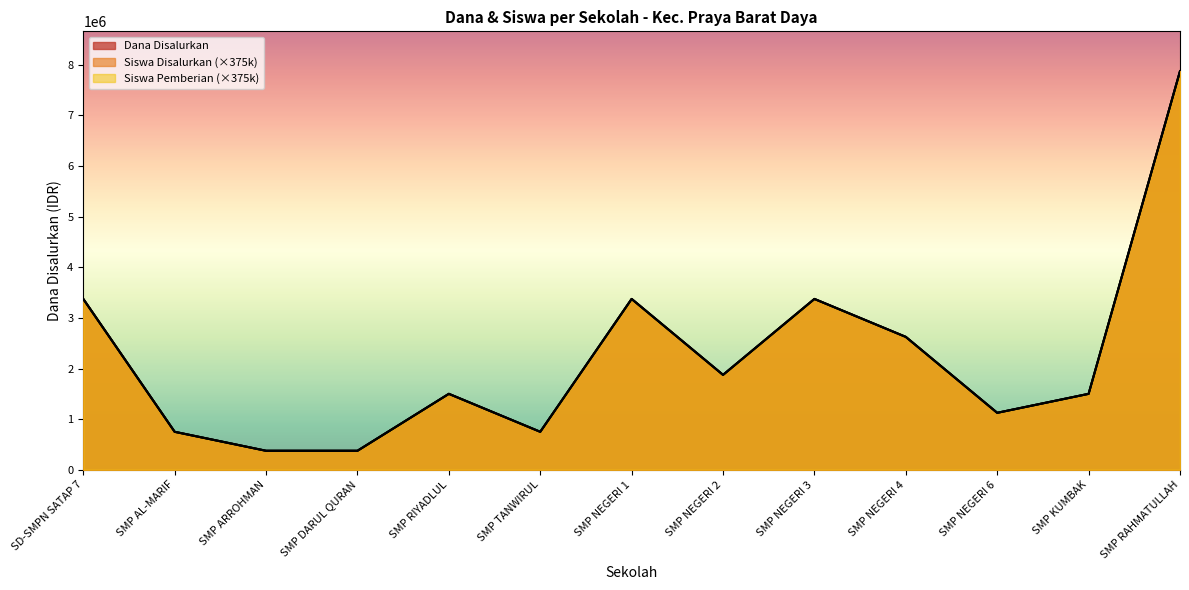

What is the lowest value of the Dana Disalurkan series?

375000